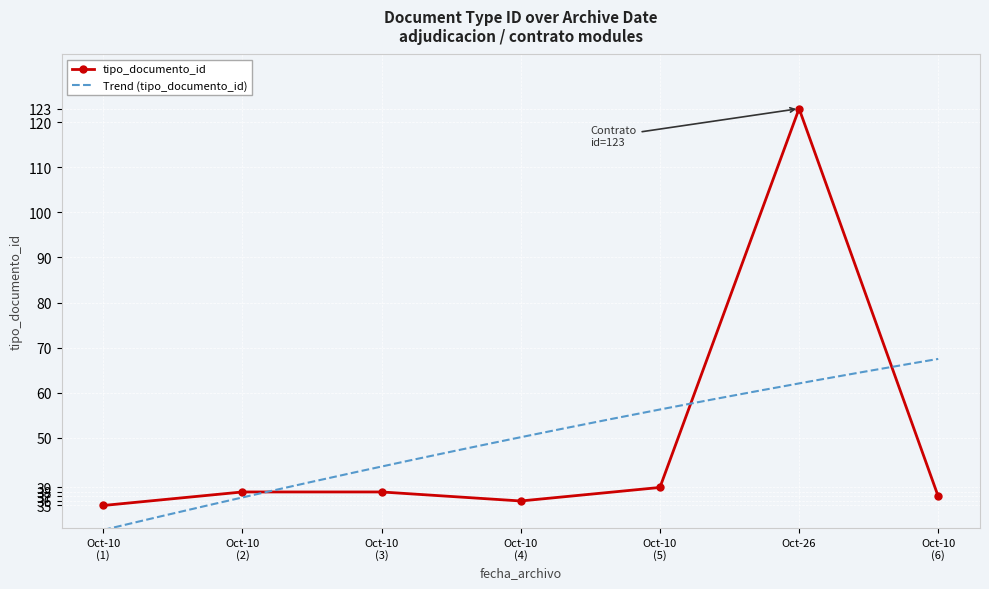

Which category has the highest value in the tipo_documento_id series?

Oct-26